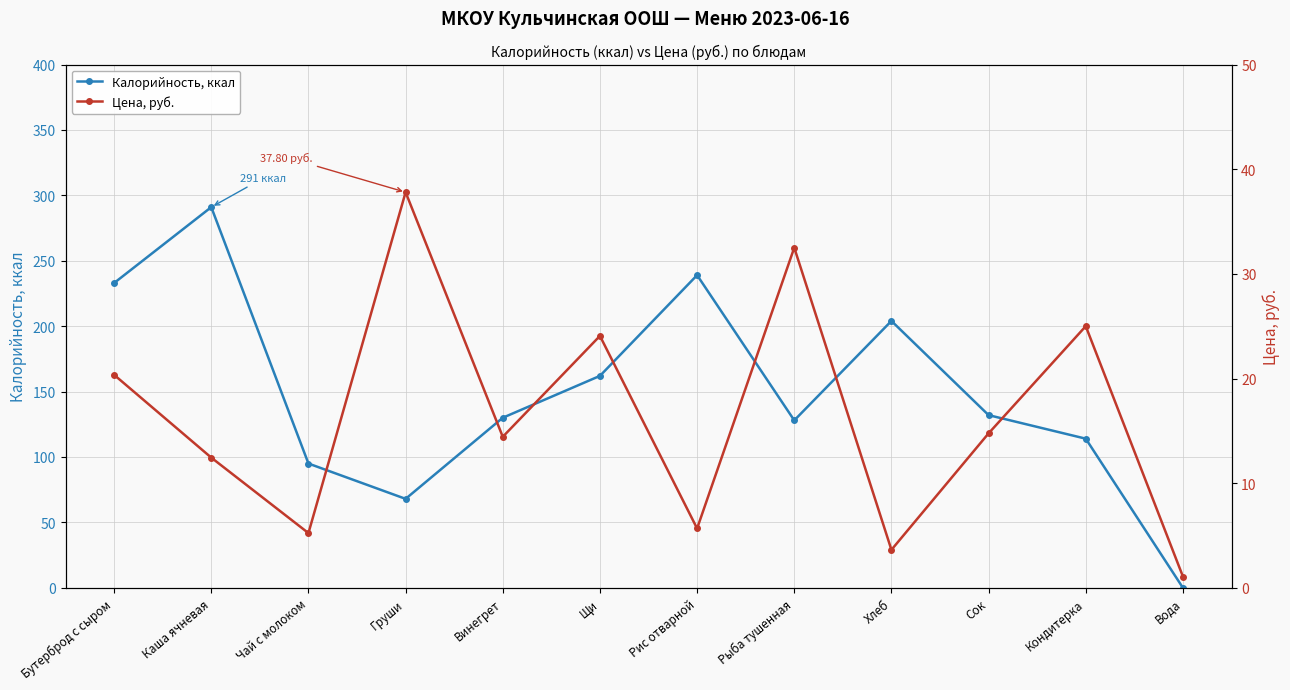

What is the value of the Цена, руб. point at the 6th from the left?

24.1